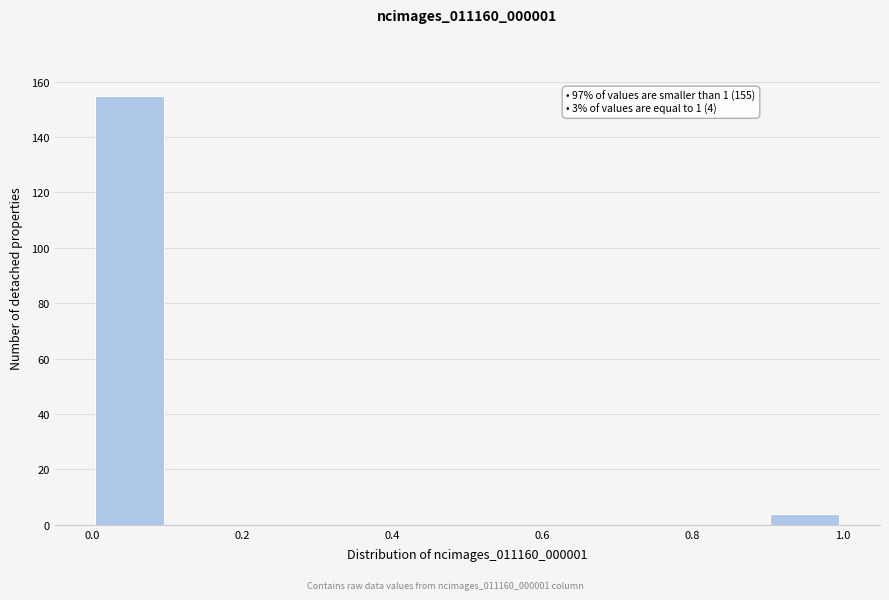

Which range on the x-axis has the tallest bar?

0.0 to 0.1